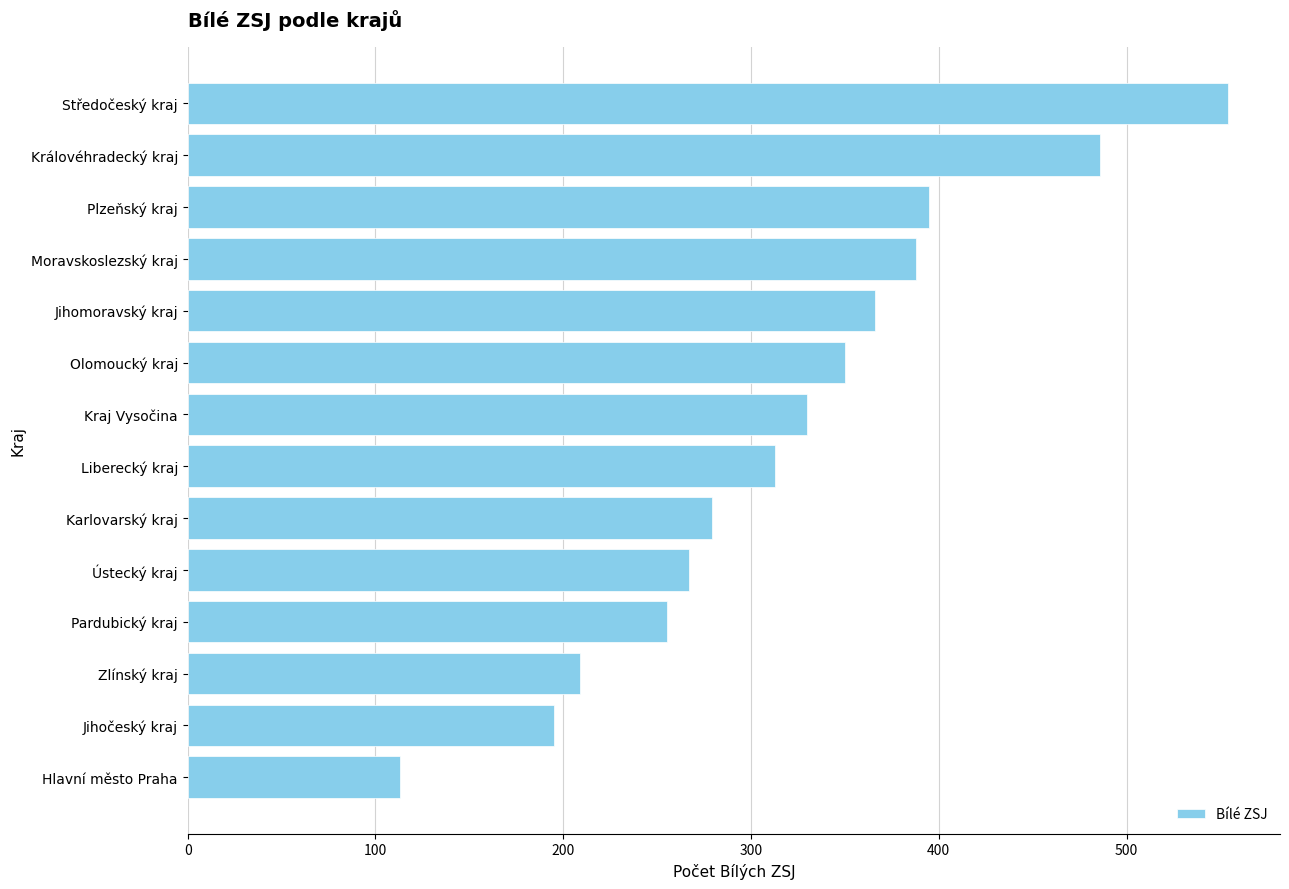

What is the greatest value displayed?

554